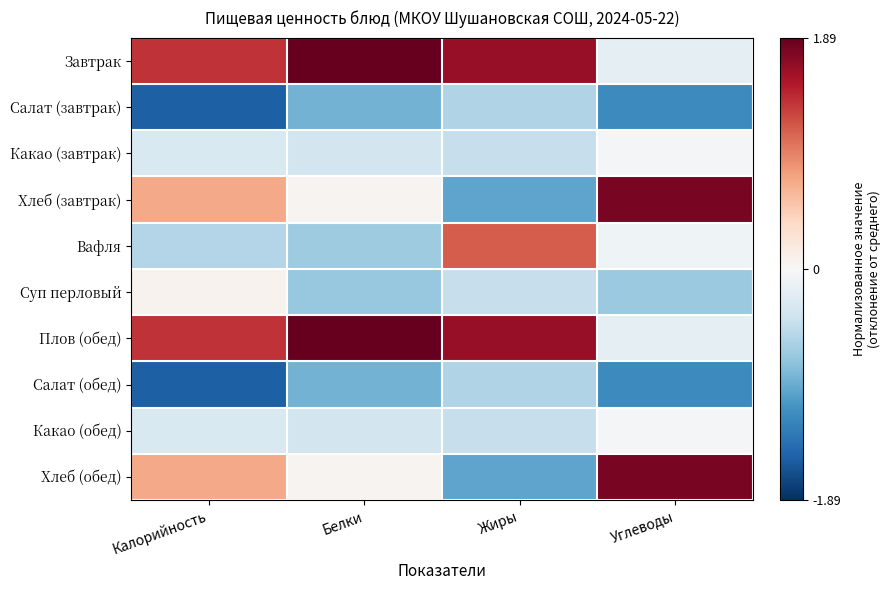

At which category does the chart reach its peak across all series?

Белки